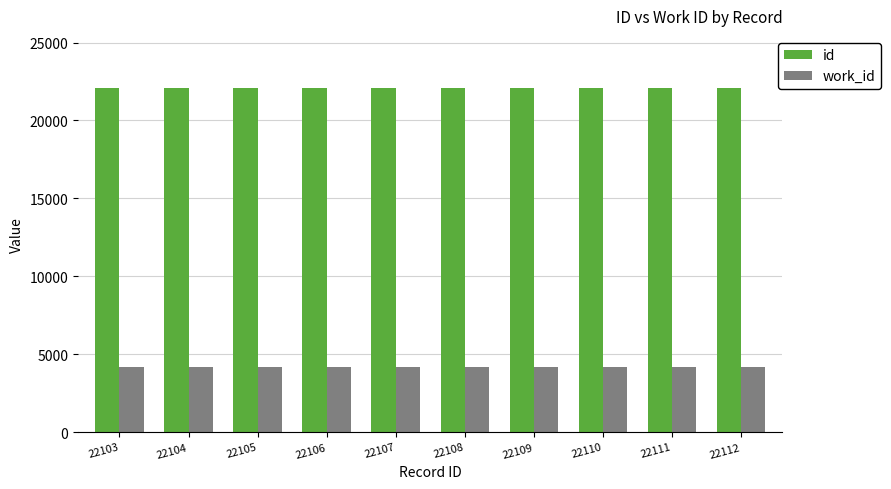

Does the chart contain stacked bars?

No